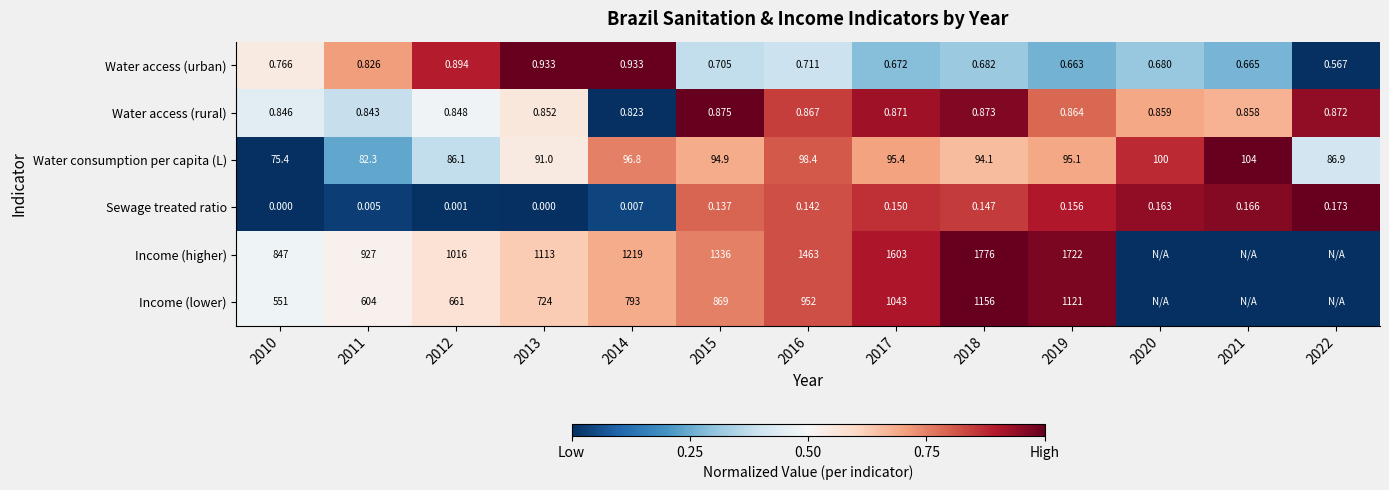

What is the total value across all series at 2019?

2939.8